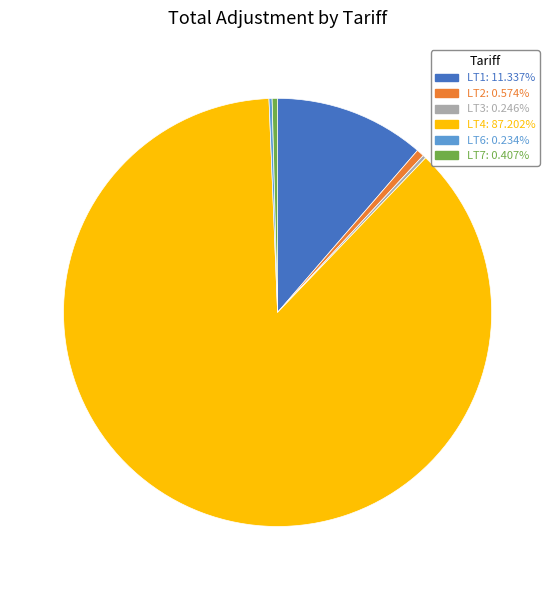

Does LT7 represent more than half of the total?

No